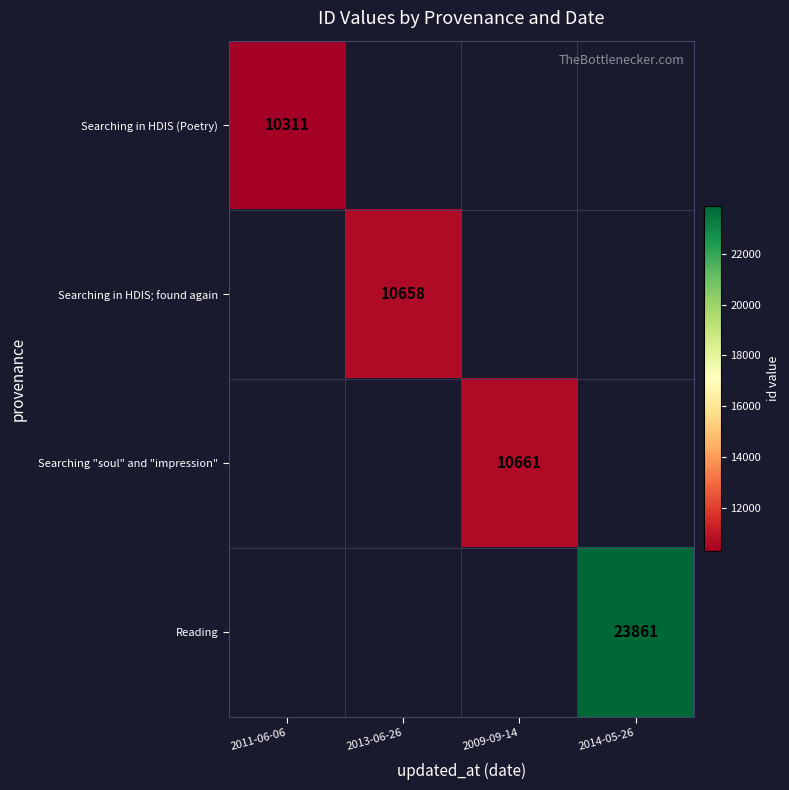

The value of Reading at 2014-05-26 is 34928. True or false?

False